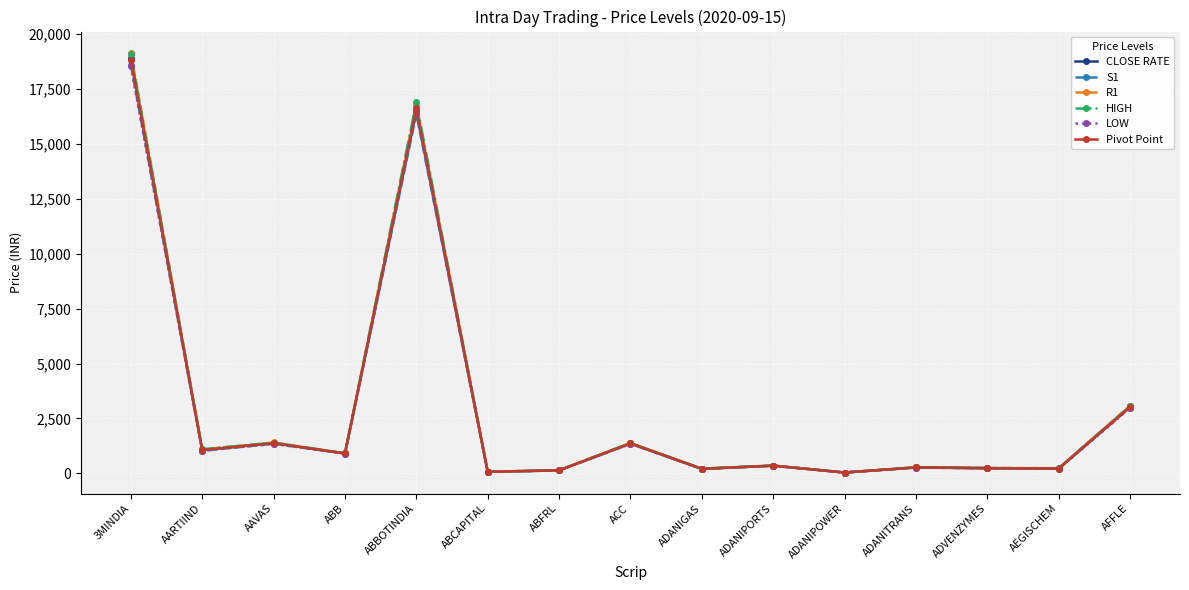

At how many categories does at least one series exceed 18890?

1